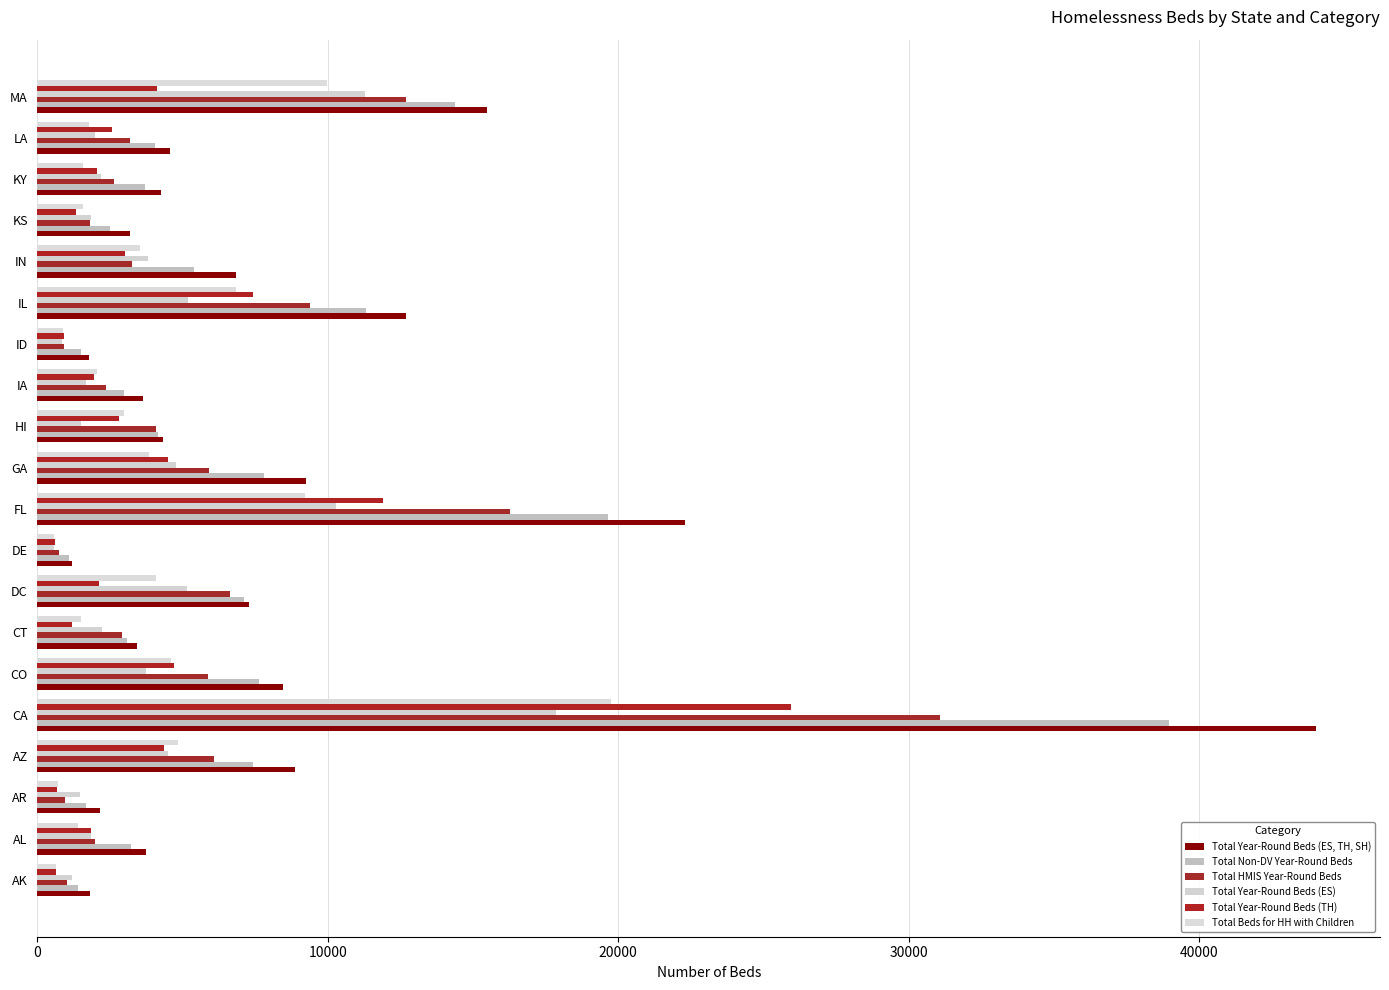

What is the smallest value displayed?

552